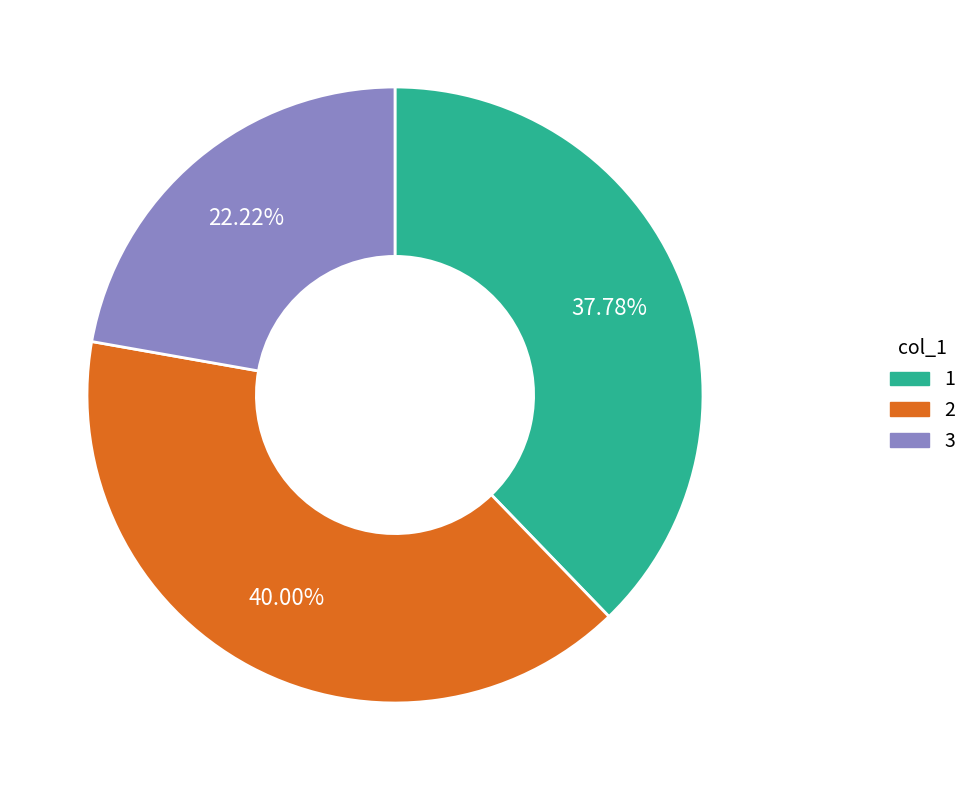

Do 1 and 2 together represent more than half of the pie?

Yes